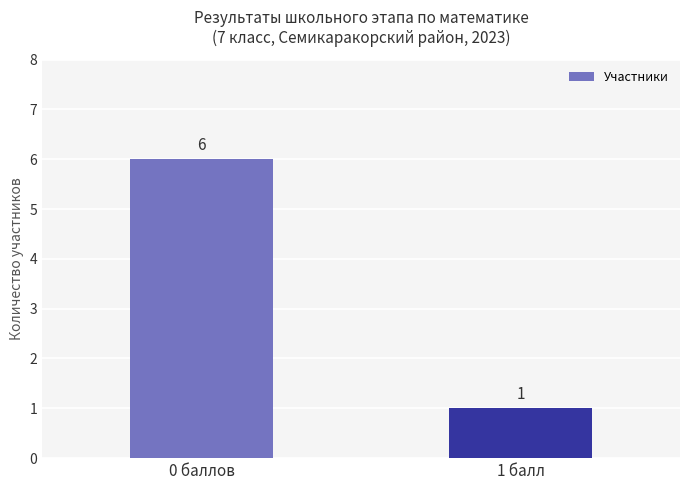

What is the sum of all values?

7